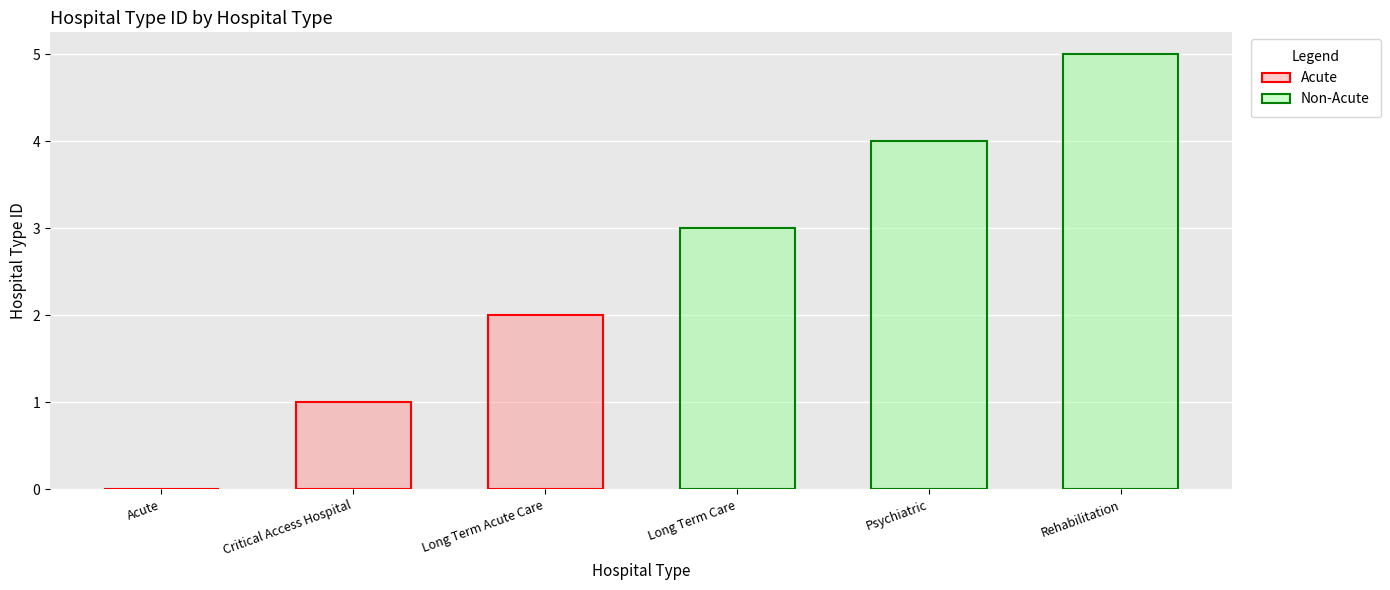

Reading left to right, extract all data points from this chart.

Acute=0	Critical Access Hospital=1	Long Term Acute Care=2	Long Term Care=3	Psychiatric=4	Rehabilitation=5